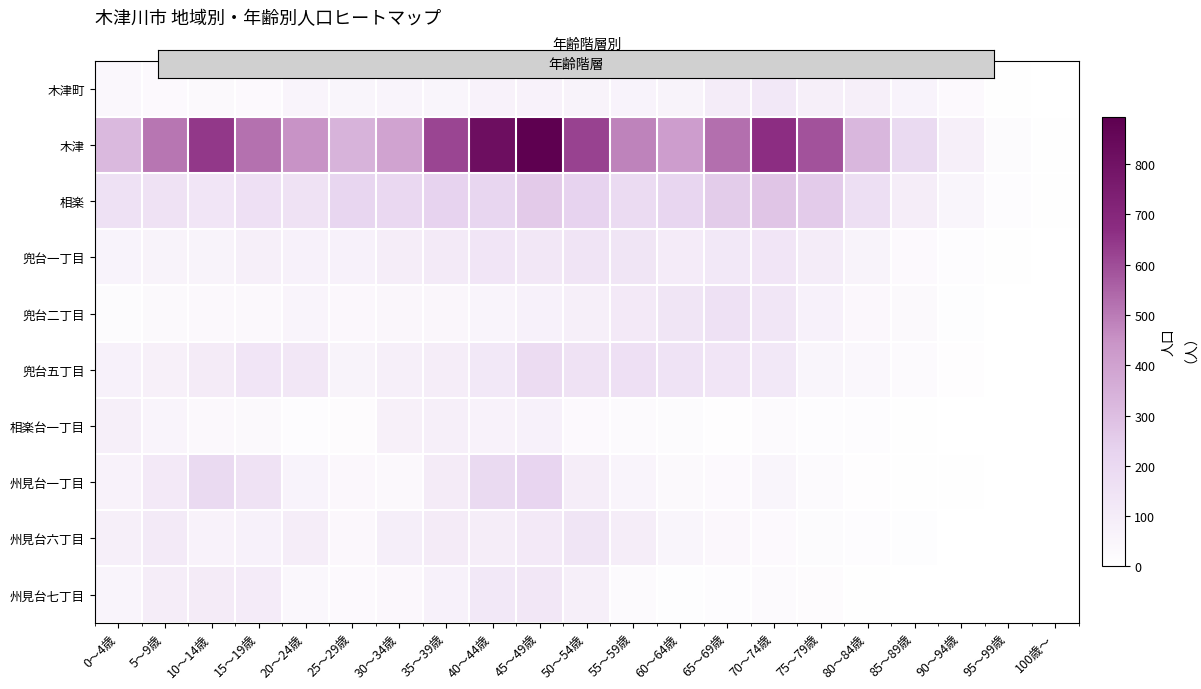

What is the greatest value displayed?

894